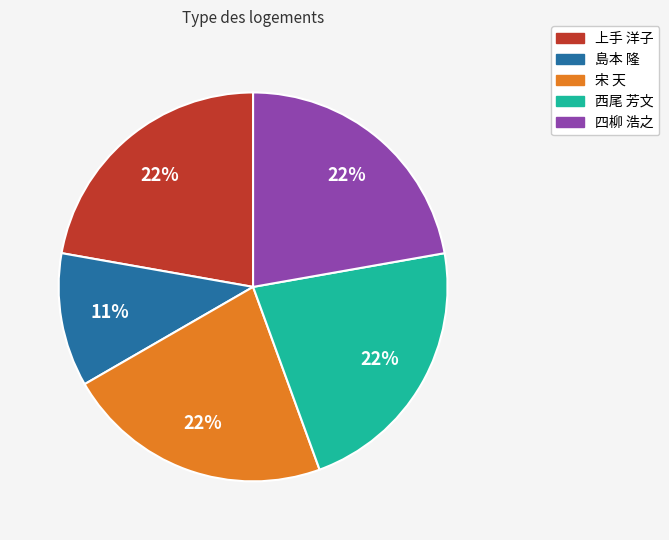

What percentage is the 四柳 浩之 slice, to the nearest percent?

22%